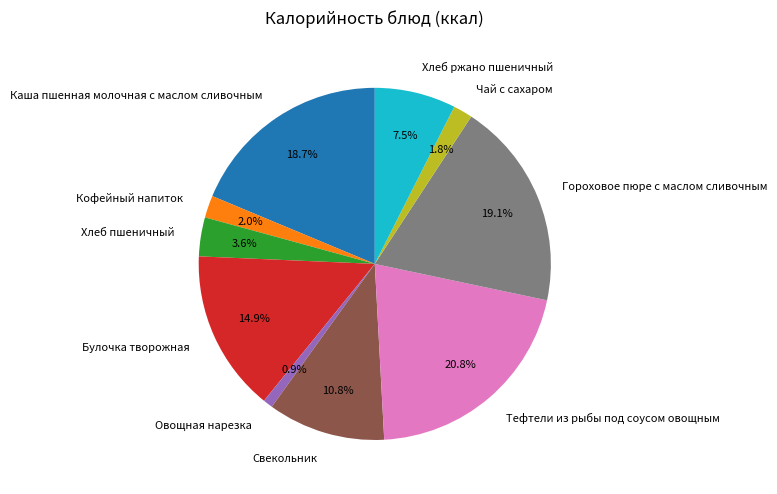

To the nearest percent, what is the combined percentage of Свекольник and Булочка творожная?

26%